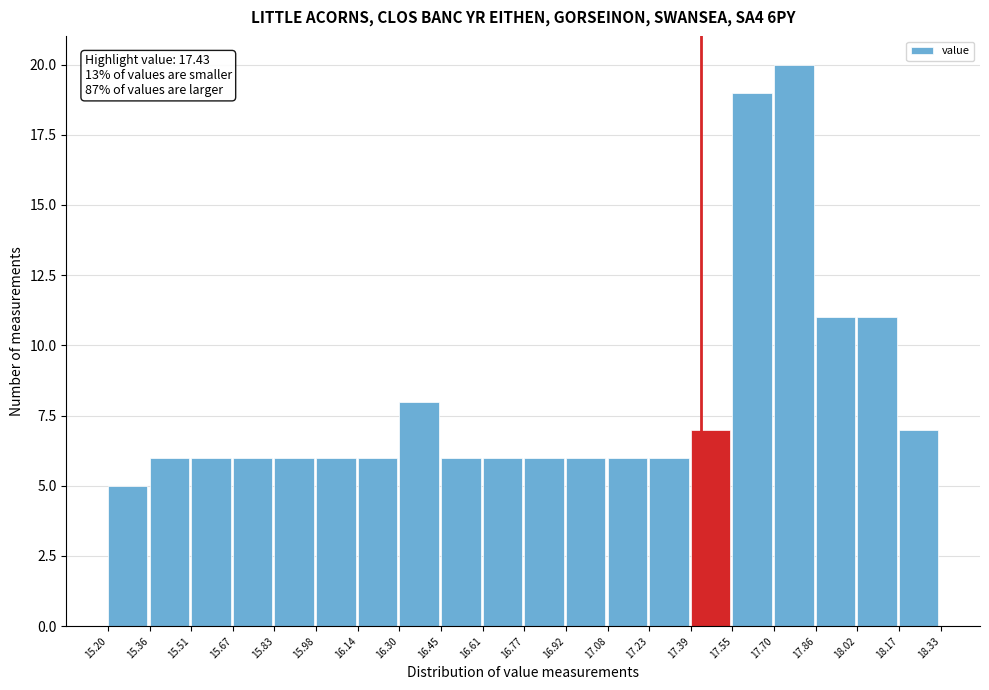

Over which range of the x-axis is the bar tallest?

17.70 to 17.86